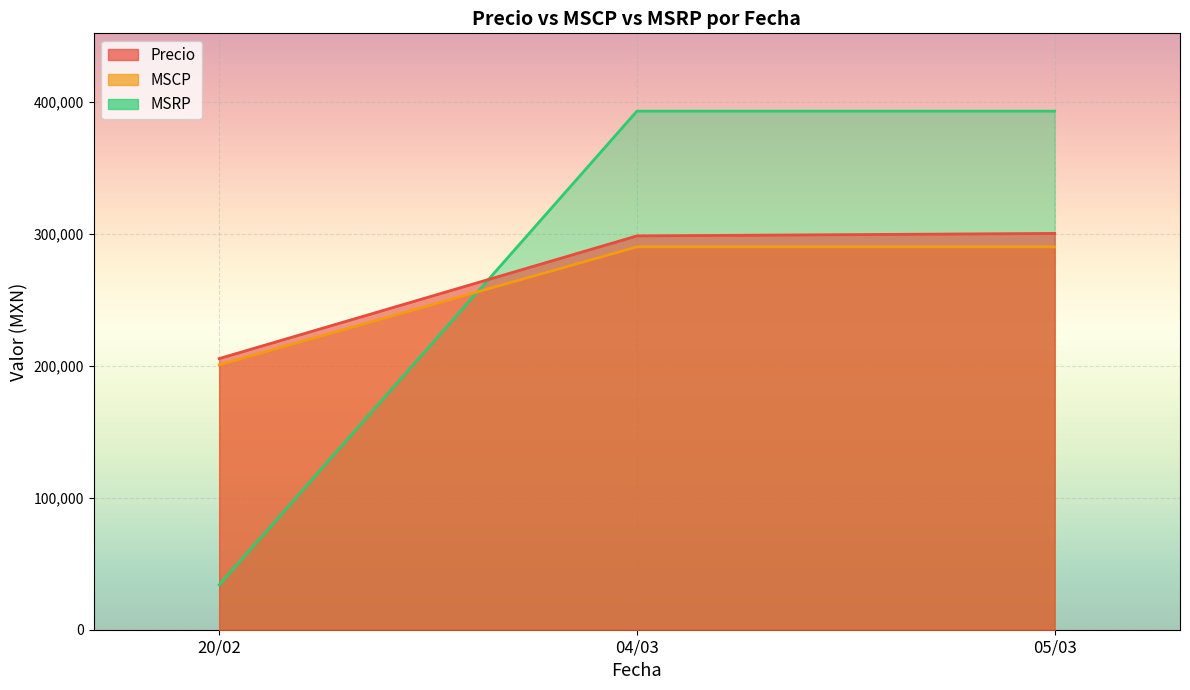

List the series in order of their peak value, highest first.

MSRP, Precio, MSCP